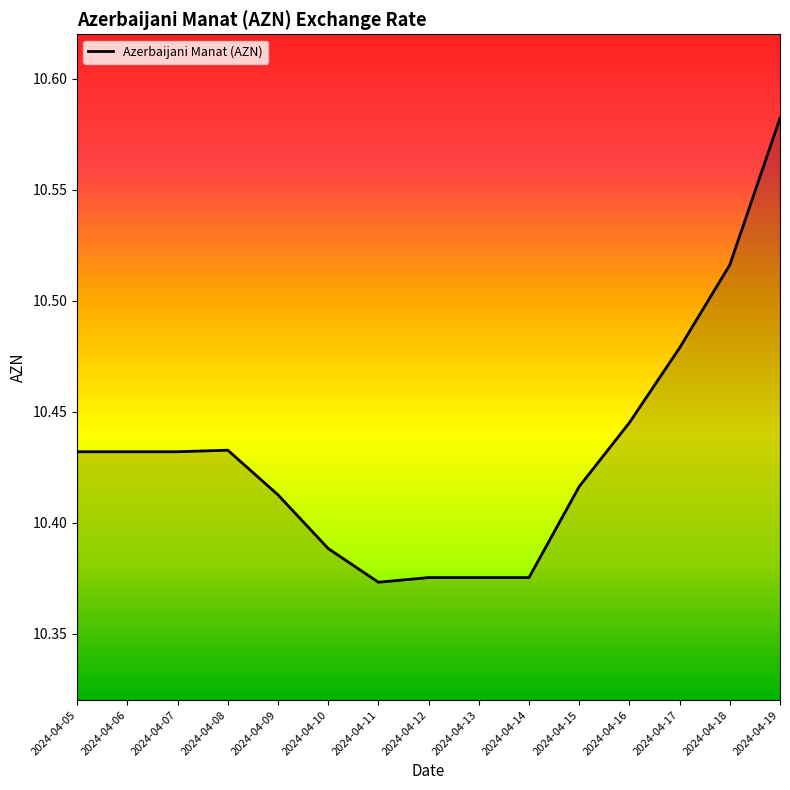

What is the ratio of the value at 2024-04-18 to the value at 2024-04-06?

1.0